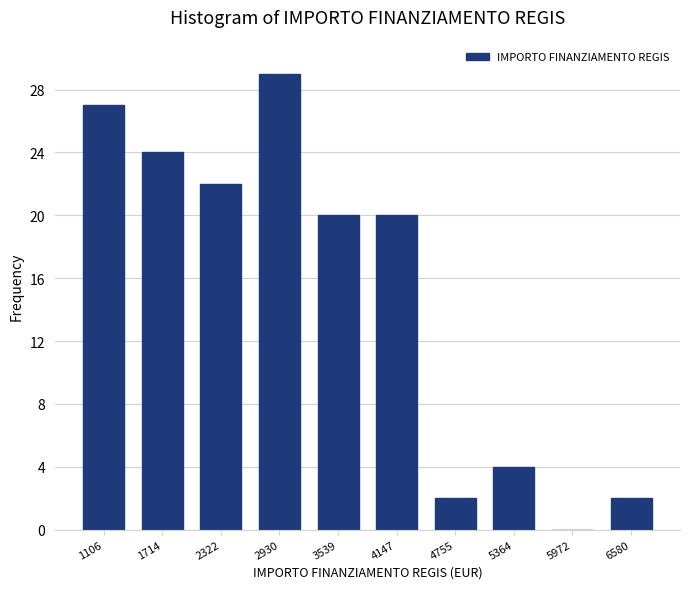

Reading right to left, list all the values displayed in this chart.

6580=2	5972=0	5364=4	4755=2	4147=20	3539=20	2930=29	2322=22	1714=24	1106=27